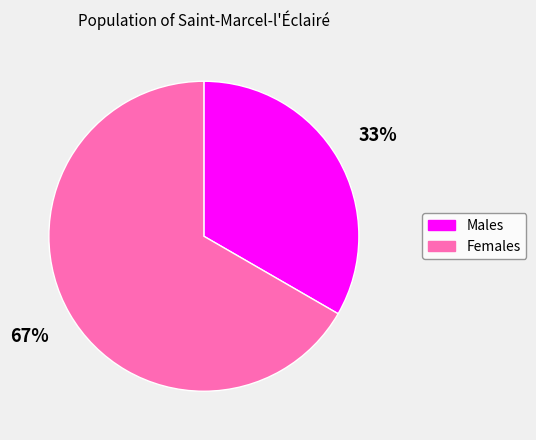

Is there a majority slice in this chart?

Yes